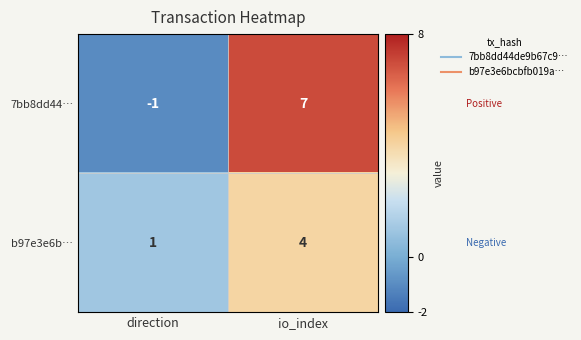

Rank the series at io_index from lowest to highest value.

b97e3e6b…, 7bb8dd44…